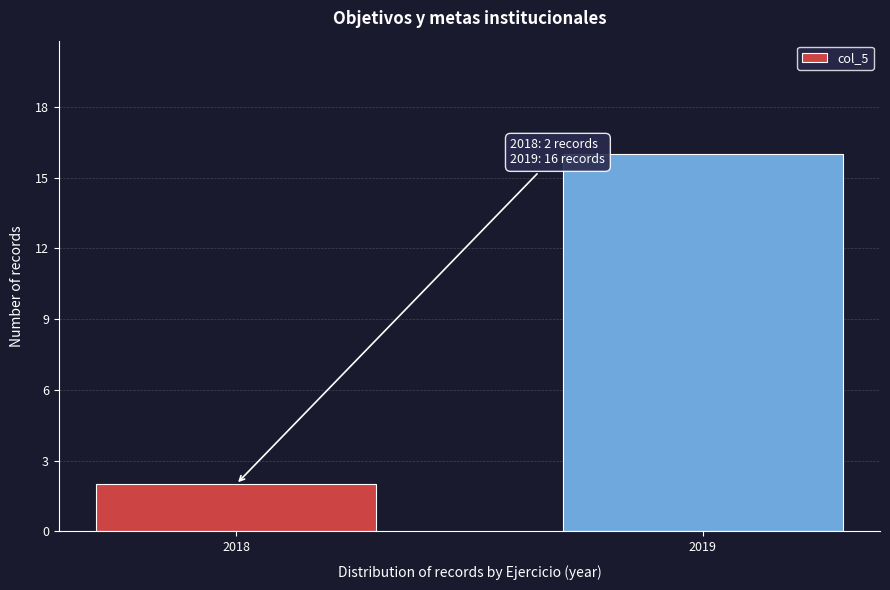

Reading right to left, what are all the values shown in this chart?

16	2